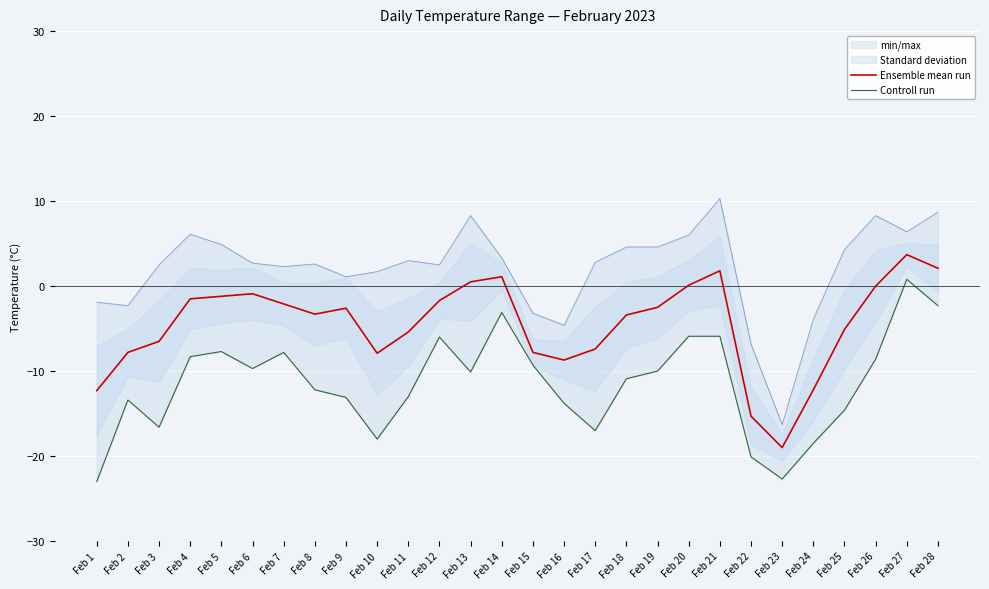

True or false: Ensemble mean run has a value of -5.4 at Feb 11.

True